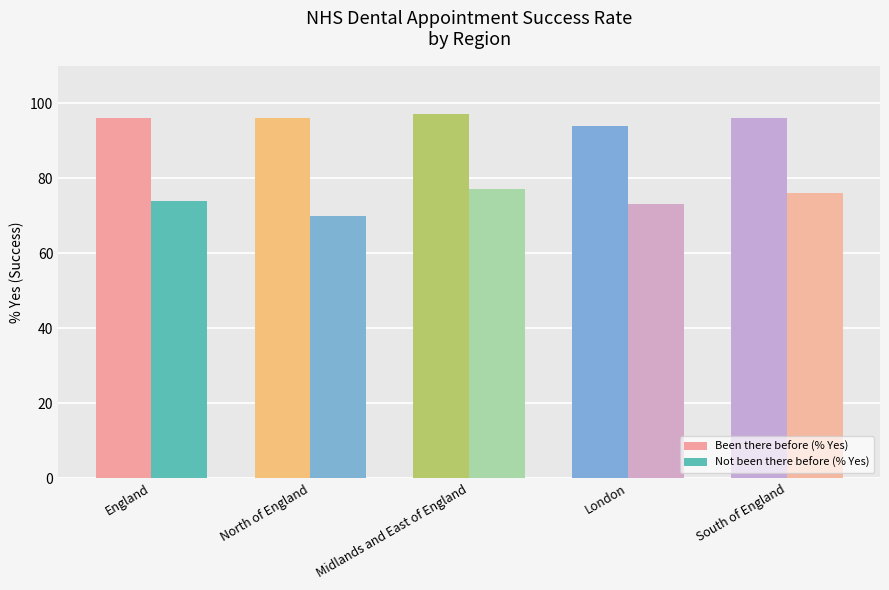

What is the difference between the second highest and minimum values in the Been there before (% Yes) series?

2